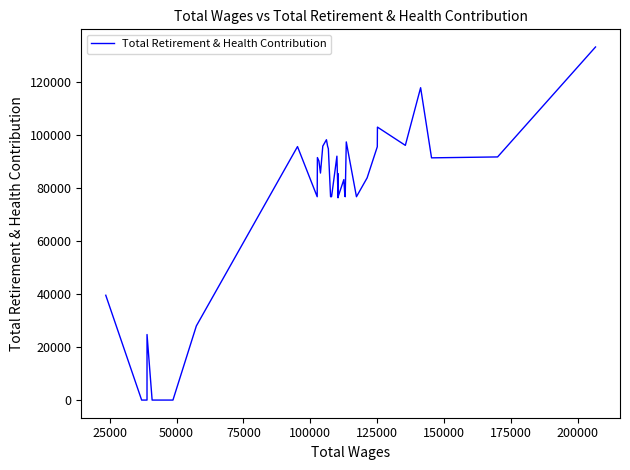

What is the difference between the maximum and minimum values?

133077